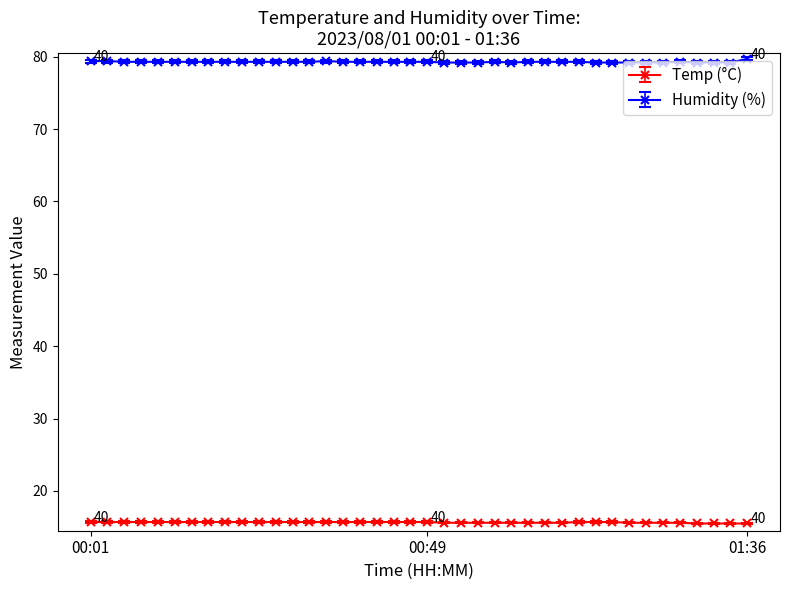

True or false: Temp (°C) and Humidity (%) cross at least once.

False